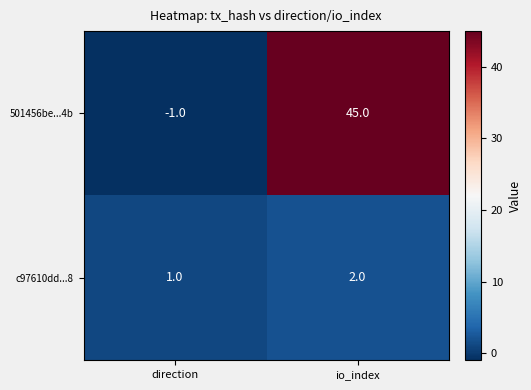

Reading left to right, what are all the values shown in this chart?

501456be...4b: direction=-1	io_index=45
c97610dd...8: direction=1	io_index=2